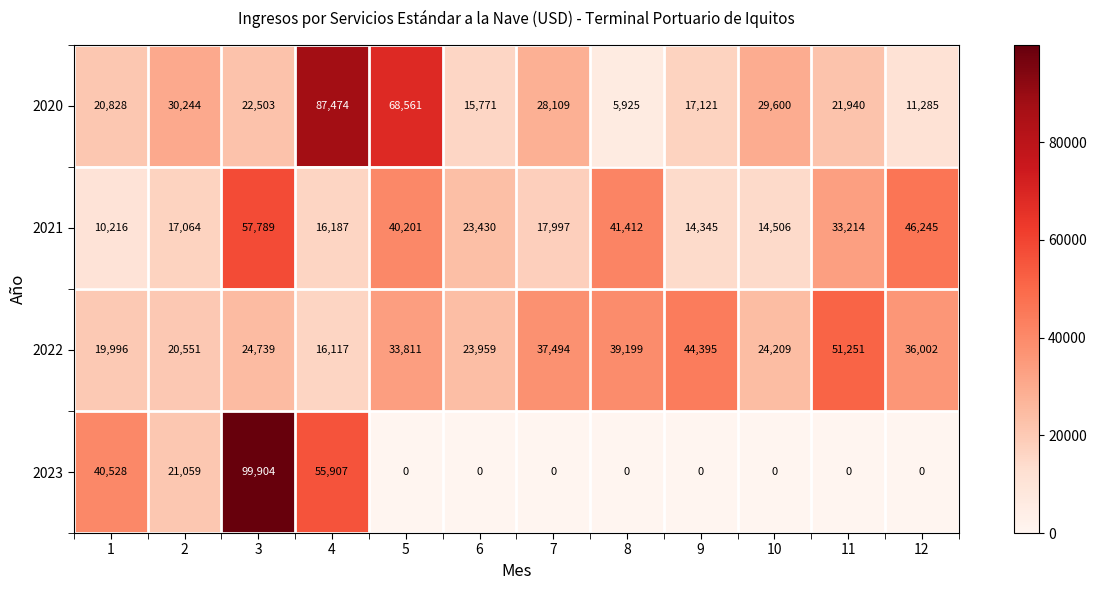

What is the sum of all 2023 values?

217398